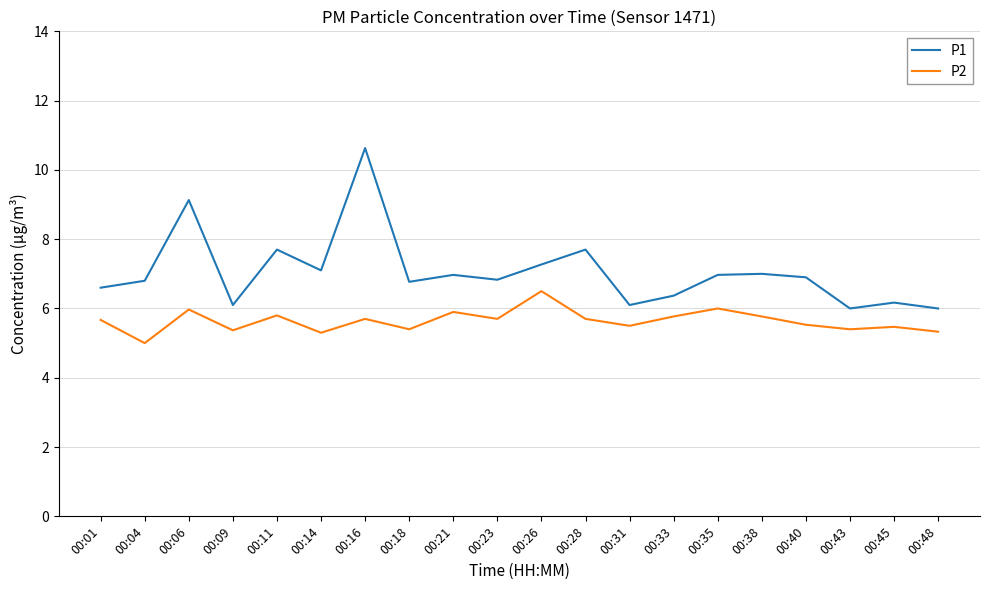

Which series has the largest range (max minus min)?

P1